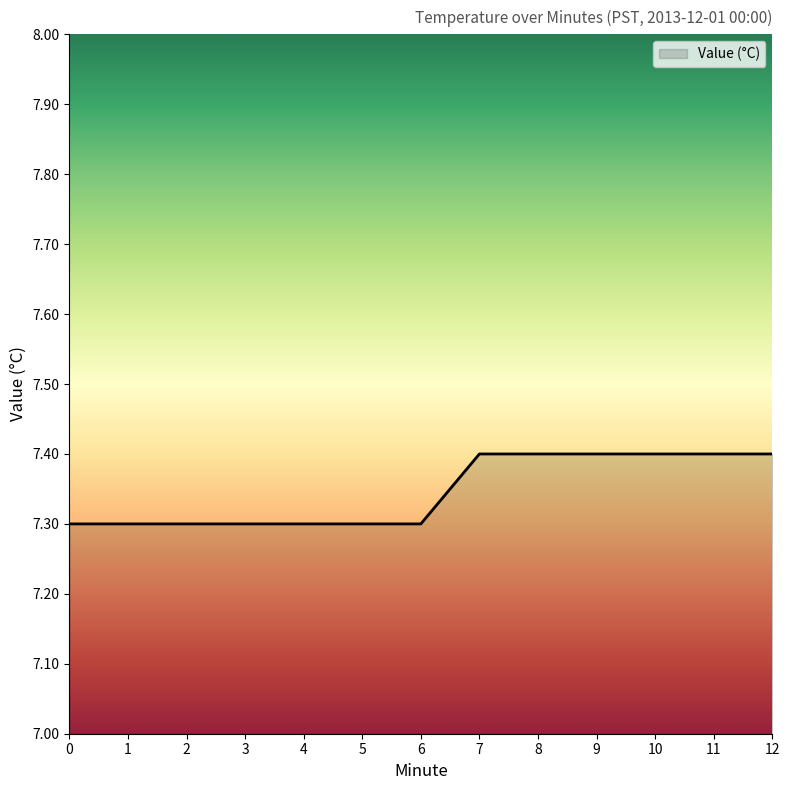

What is the difference between the maximum and second lowest values?

0.1